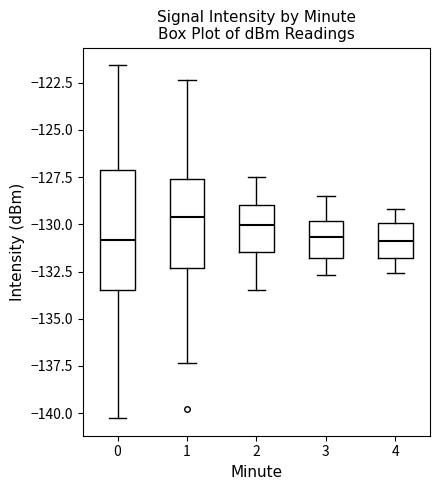

Where does the upper whisker of the box at x = 3 end on the y-axis? The values are not printed on the chart, so give them approximately, as read against the axis.

-128.5